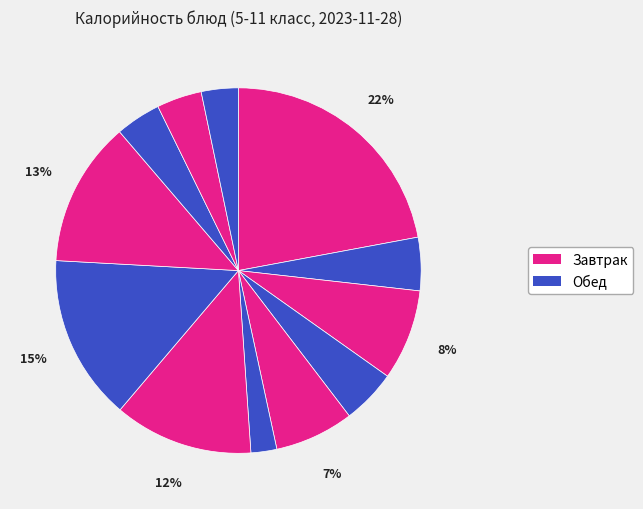

Which slice is the largest?

Каша пшённая молочная